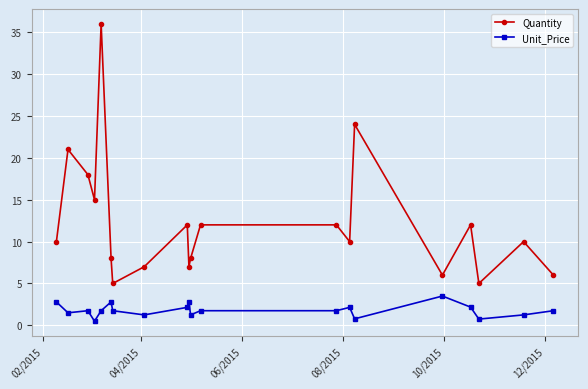

Count the number of categories in the chart.

20